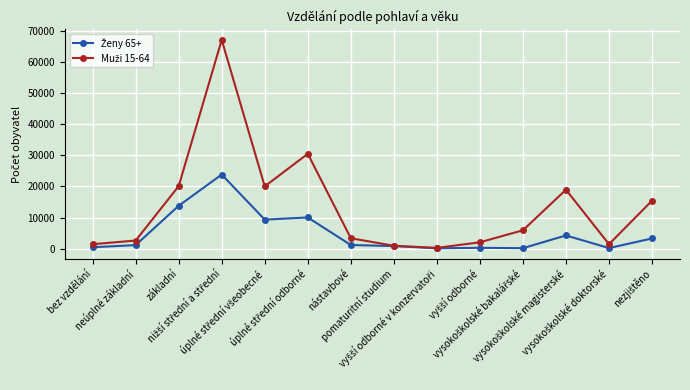

Count the number of categories in the chart.

14